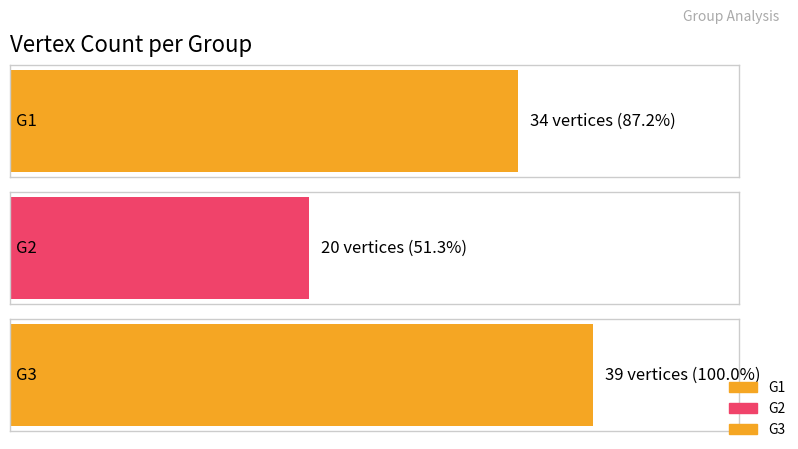

Is it true that the value at G1 is 55?

False